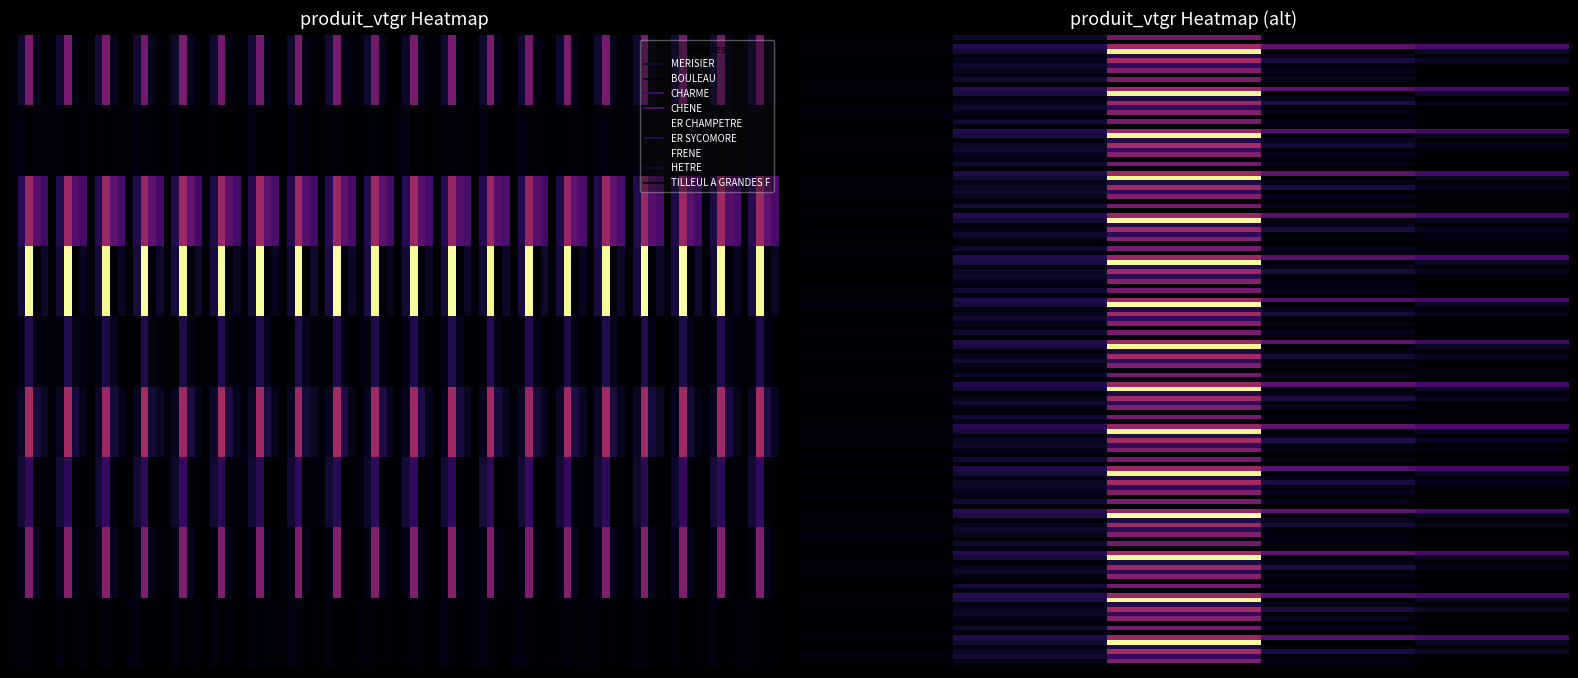

Which series has the largest range (max minus min)?

CHENE